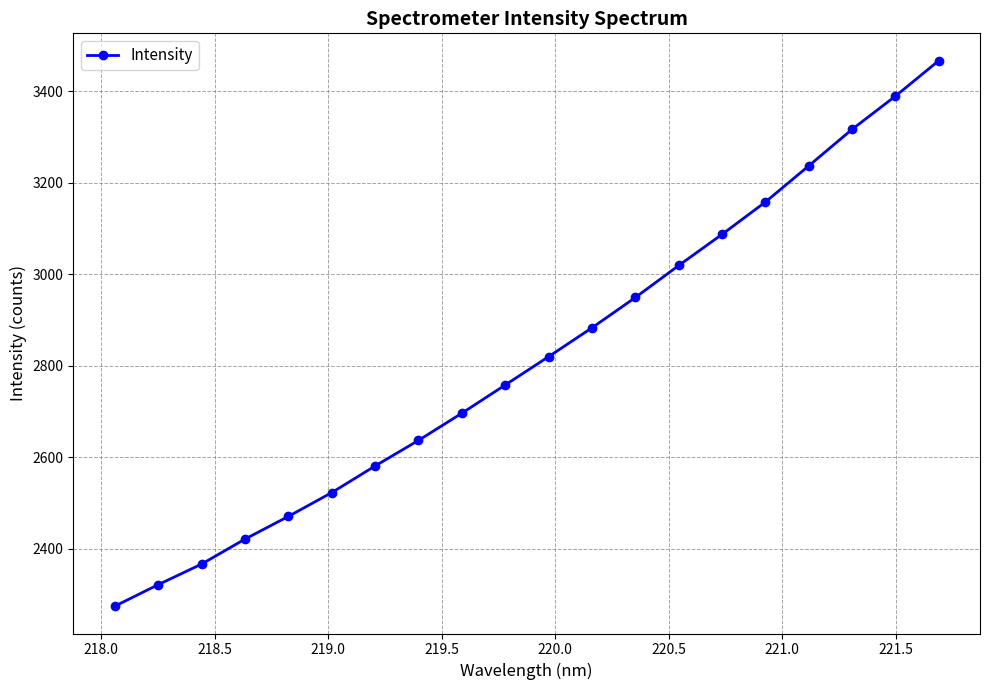

What is the difference between the second highest and second lowest values?

1066.9